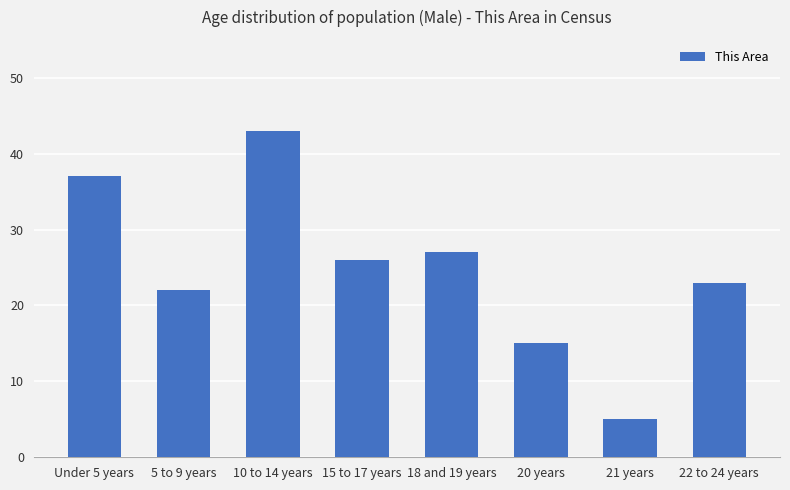

Rank the categories by value from highest to lowest.

10 to 14 years, Under 5 years, 18 and 19 years, 15 to 17 years, 22 to 24 years, 5 to 9 years, 20 years, 21 years